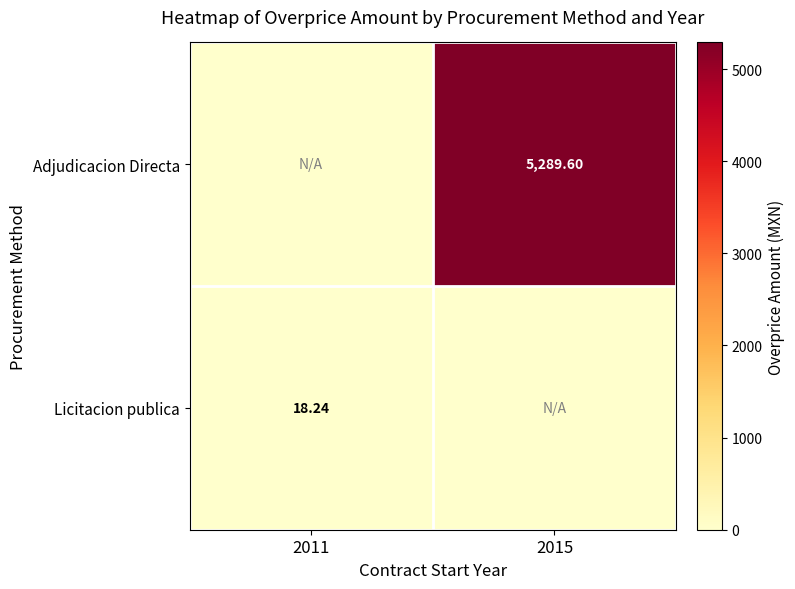

How many series are shown in this chart?

2